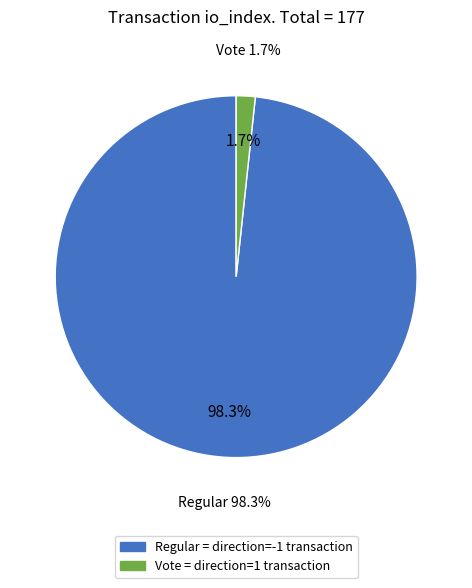

To the nearest percent, what is the average slice percentage?

50%